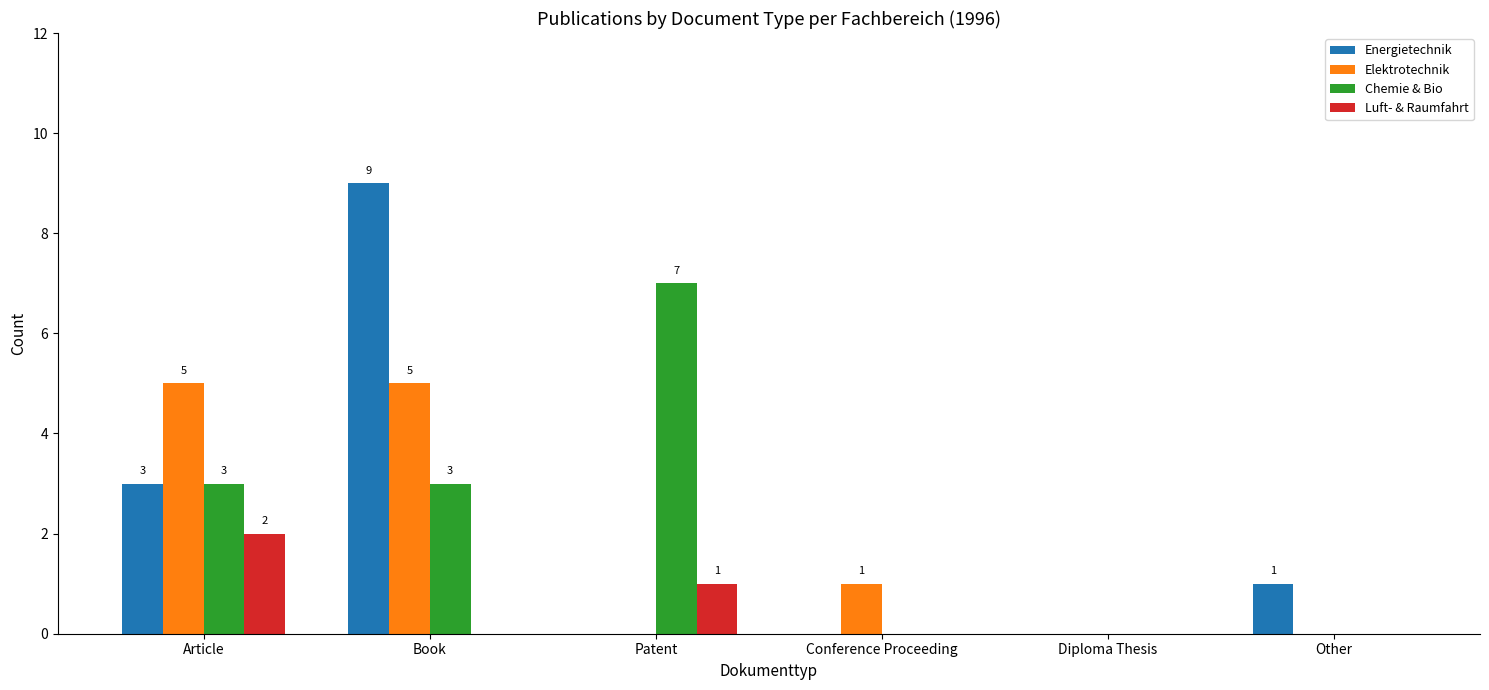

What is the highest value of the Energietechnik series?

9